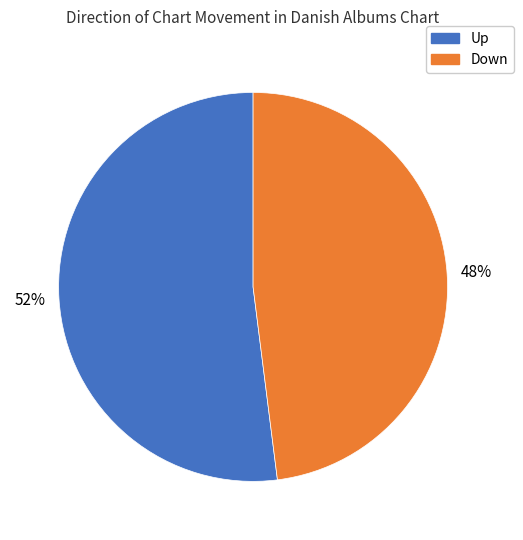

How many slices are in this pie chart?

2